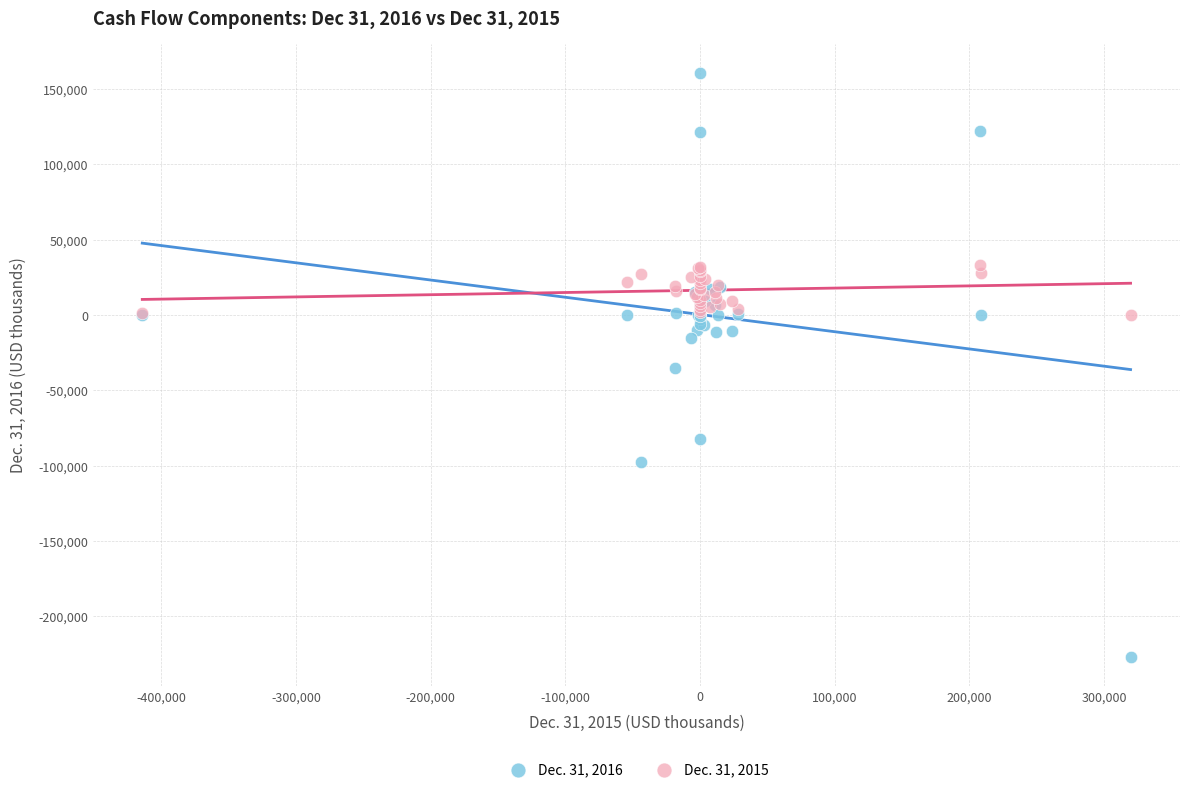

Which series reaches the maximum Y coordinate?

Dec. 31, 2016